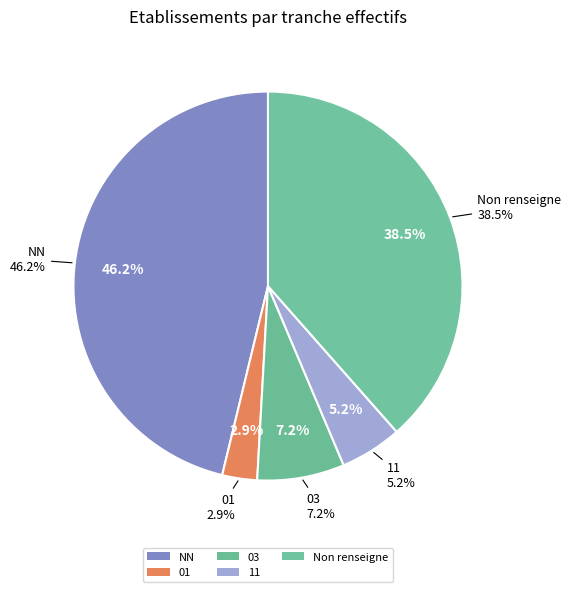

True or false: 03 accounts for 1% of the total.

False